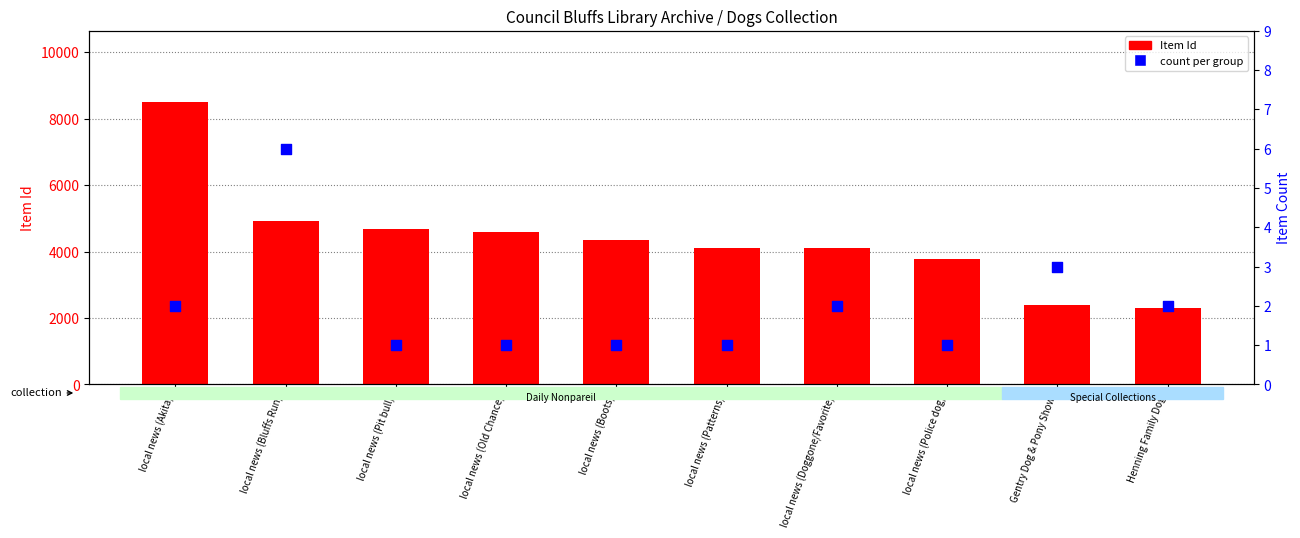

What is the total value across all series at local news (Police dog)?

3774